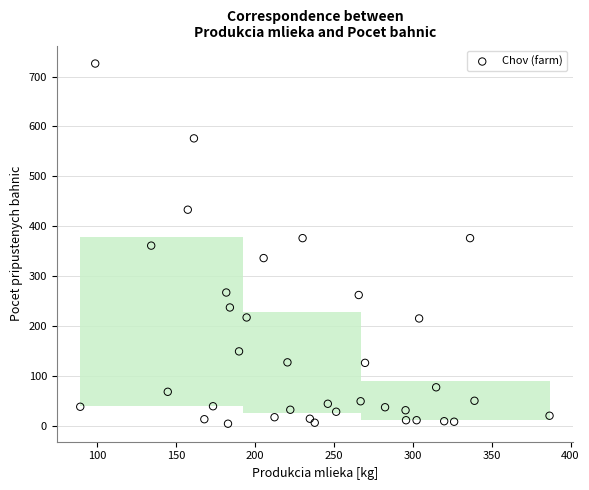

What is the range of Y values (max minus min)?

722